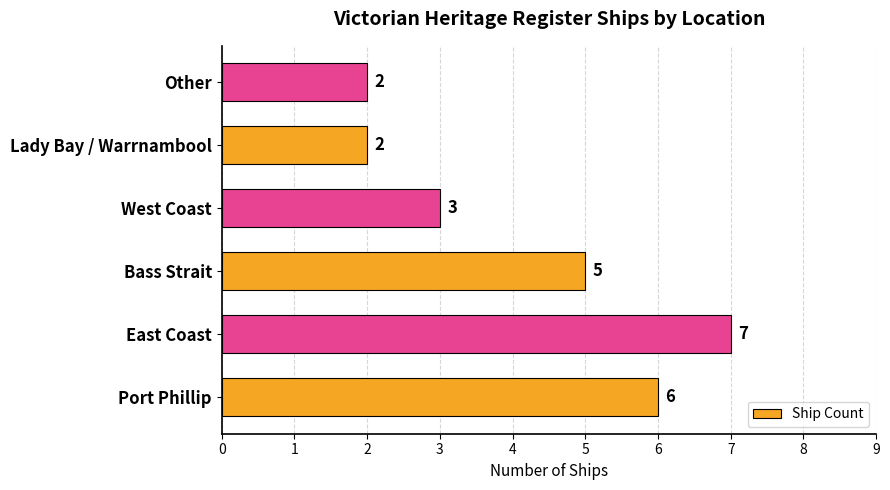

True or false: the data shows 3 at Other.

False